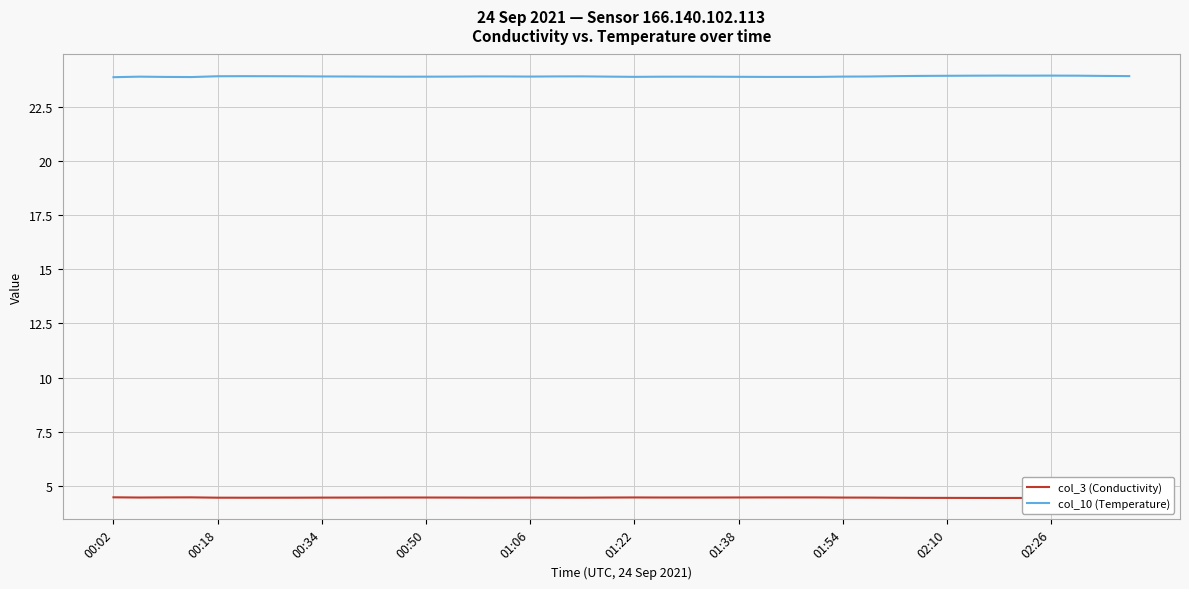

Reading left to right, extract all data points from this chart.

col_3 (Conductivity): 4.5	4.5	4.5	4.5	4.5	4.5	4.5	4.5	4.5	4.5	4.5	4.5	4.5	4.5	4.5	4.5	4.5	4.5	4.5	4.5	4.5	4.5	4.5	4.5	4.5	4.5	4.5	4.5	4.5	4.5	4.5	4.5	4.5	4.5	4.5	4.5	4.5	4.5	4.5	4.5
col_10 (Temperature): 23.9	23.9	23.9	23.9	23.9	23.9	23.9	23.9	23.9	23.9	23.9	23.9	23.9	23.9	23.9	23.9	23.9	23.9	23.9	23.9	23.9	23.9	23.9	23.9	23.9	23.9	23.9	23.9	23.9	23.9	23.9	23.9	23.9	23.9	23.9	23.9	23.9	23.9	23.9	23.9